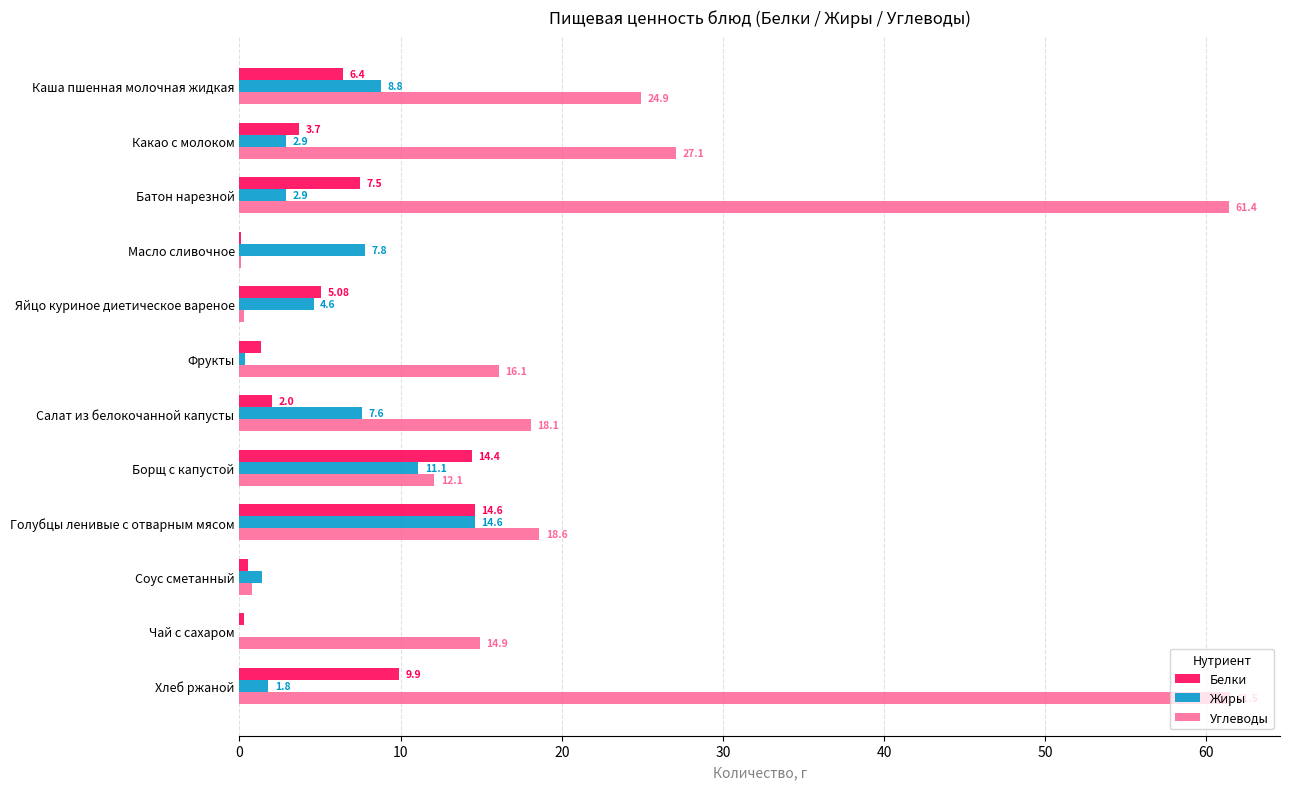

At which category is the sum across all series the highest?

Хлеб ржаной